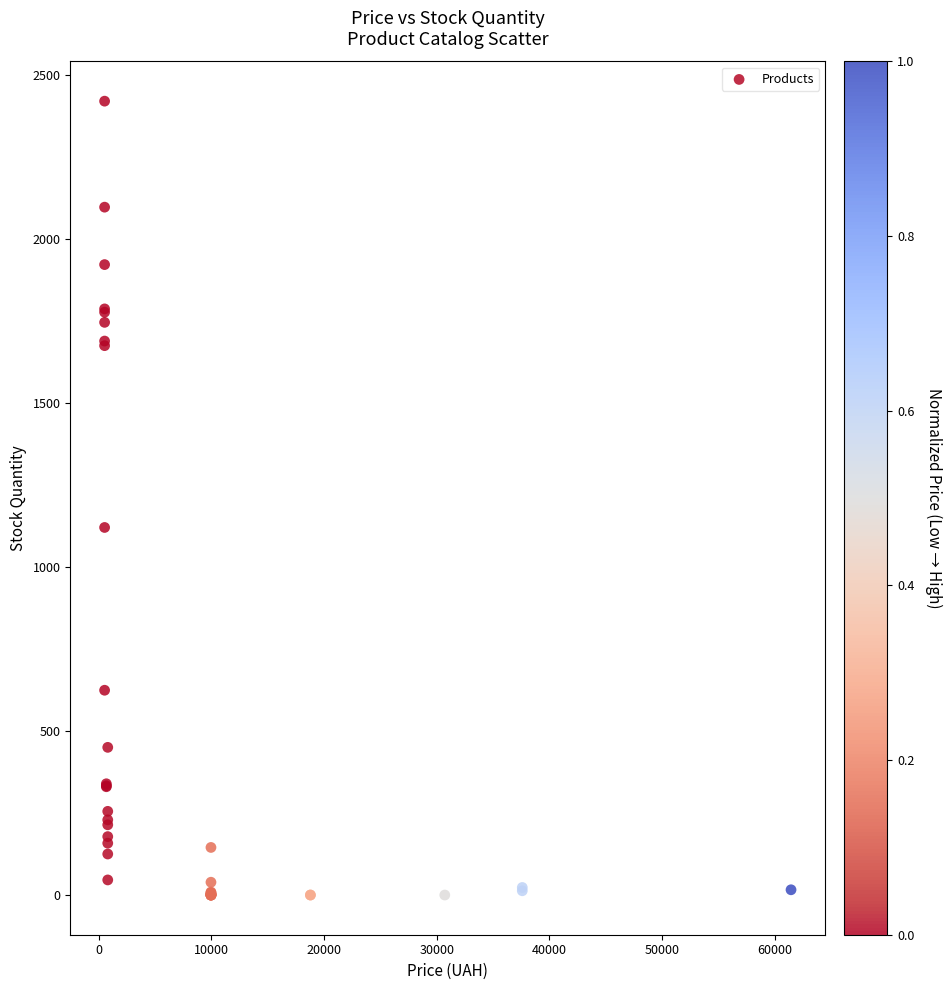

What Y value in the scatter plot is closest to 1209?

1120